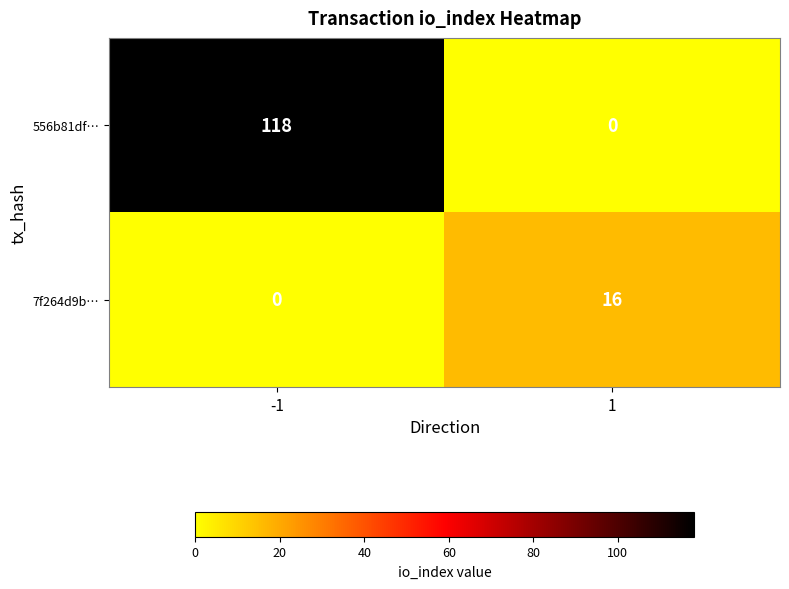

What is the total value across all series at -1?

118